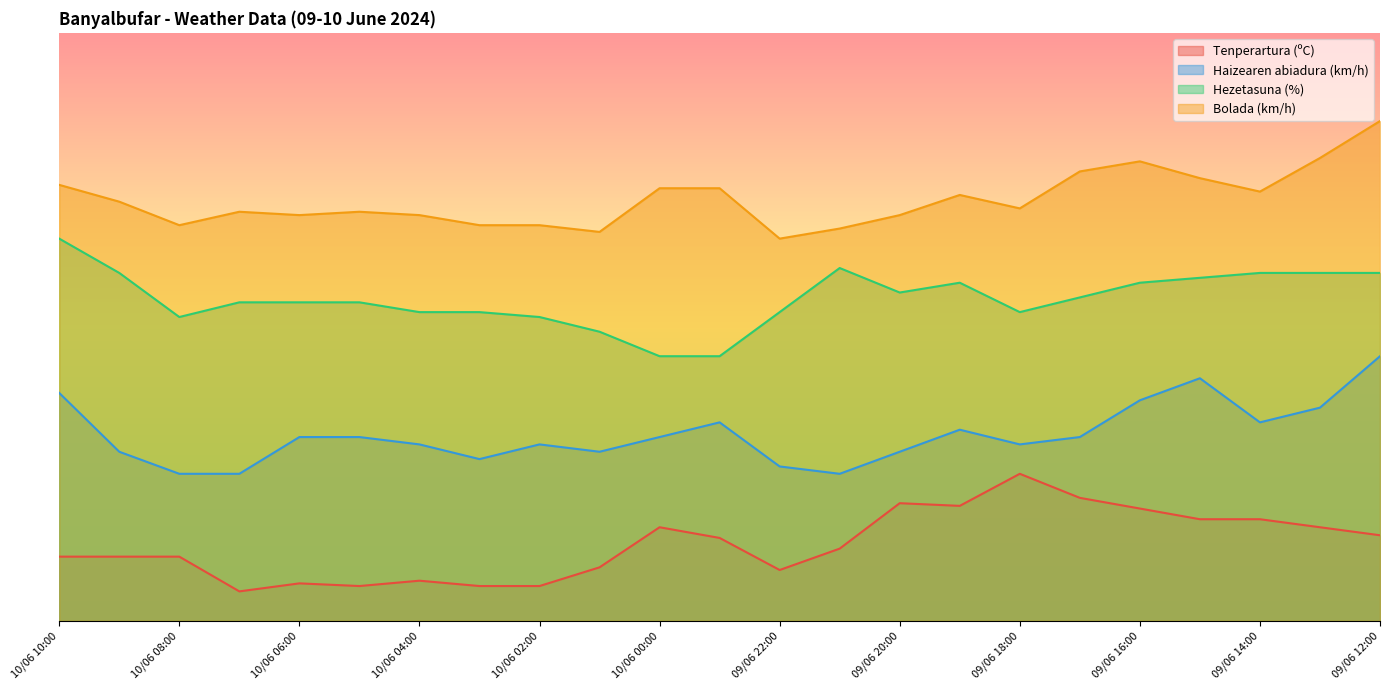

What is the minimum value for Haizearen abiadura (km/h)?

25.0